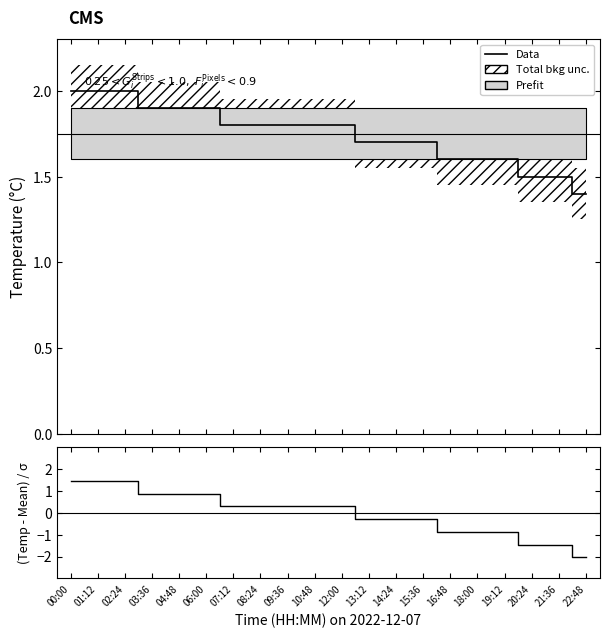

At 06:00, list the series in order from smallest to largest.

(Temp-Mean)/σ, Data